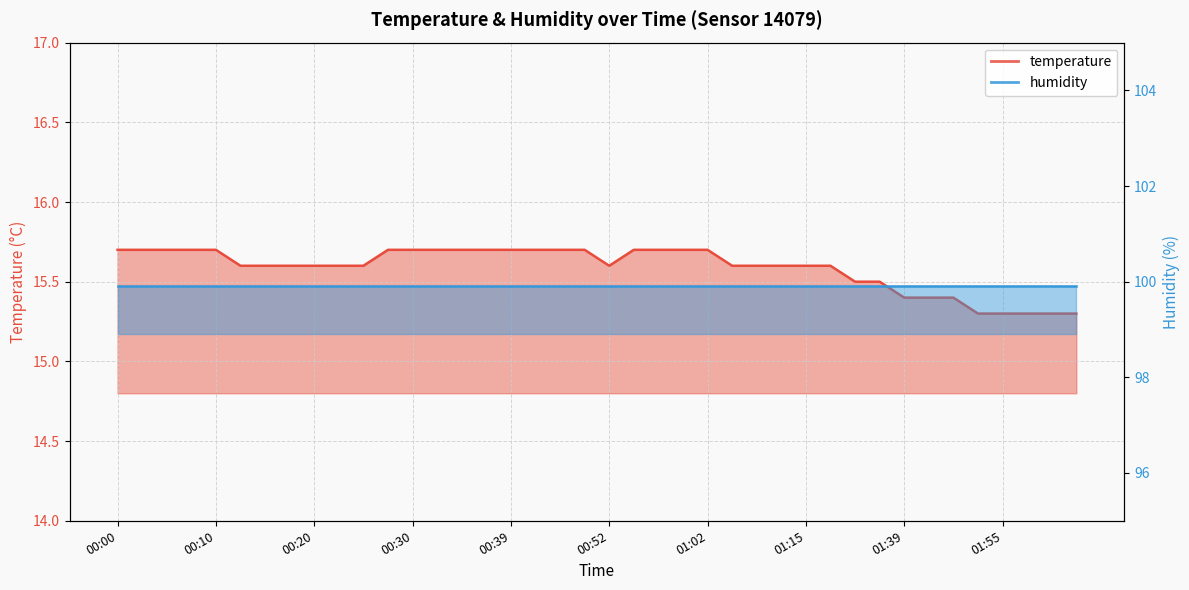

Rank the categories by value from lowest to highest.

01:52, 01:55, 01:57, 02:00, 02:02, 01:39, 01:47, 01:50, 01:31, 01:34, 00:12, 00:15, 00:17, 00:20, 00:22, 00:25, 00:52, 01:05, 01:07, 01:10, 01:15, 01:20, 00:00, 00:03, 00:05, 00:07, 00:10, 00:27, 00:30, 00:32, 00:34, 00:37, 00:39, 00:42, 00:47, 00:49, 00:55, 00:57, 01:00, 01:02